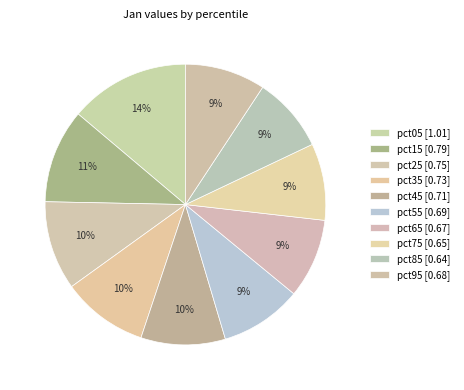

Combined, do pct55 and pct35 account for over 50%?

No